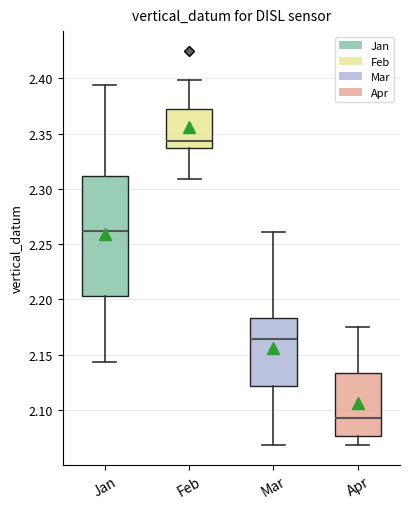

Reading left to right, transcribe this box plot: for each box, give where its median line is, the range the box spans, and where its two whiskers end, as read against the y-axis. The values are not printed on the chart, so give them approximately, as read against the axis.

Jan: median 2.260, box 2.205 to 2.310, whiskers 2.145 to 2.395
Feb: median 2.345, box 2.335 to 2.370, whiskers 2.310 to 2.400
Mar: median 2.165, box 2.120 to 2.185, whiskers 2.070 to 2.260
Apr: median 2.095, box 2.075 to 2.135, whiskers 2.070 to 2.175